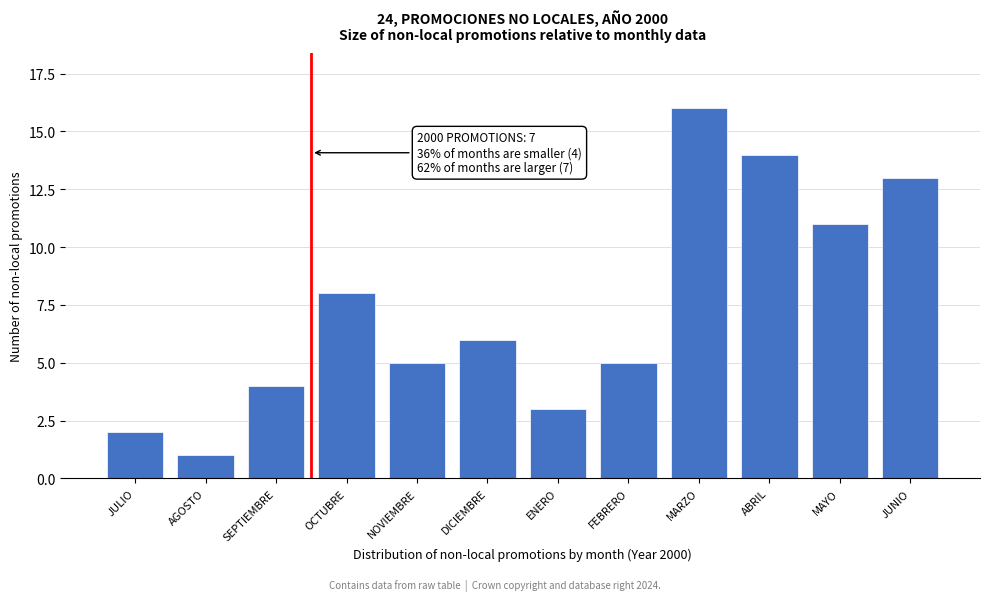

Reading left to right, transcribe all the data shown in this chart.

2	1	4	8	5	6	3	5	16	14	11	13